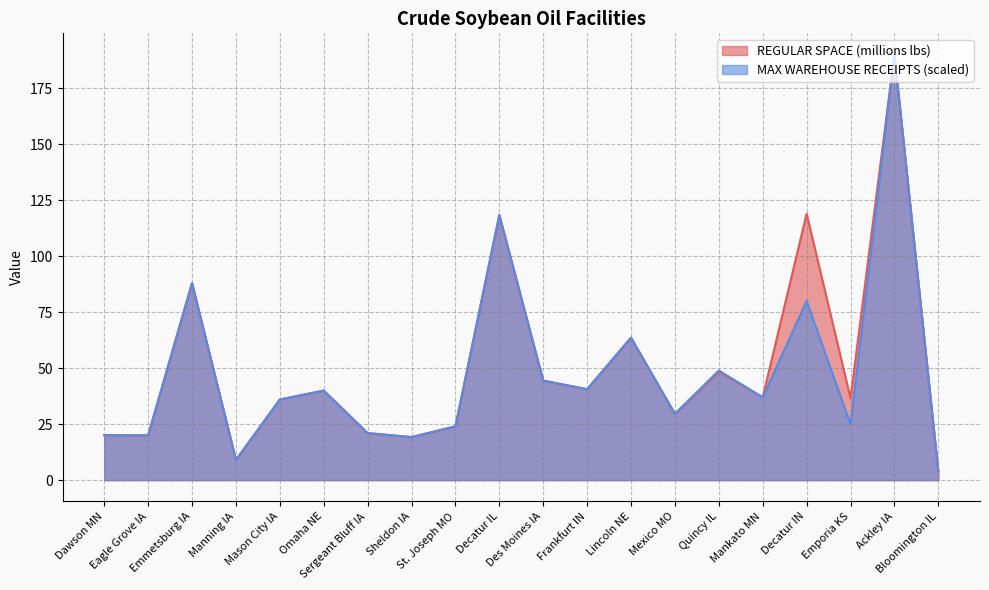

At how many categories does at least one series exceed 19?

18